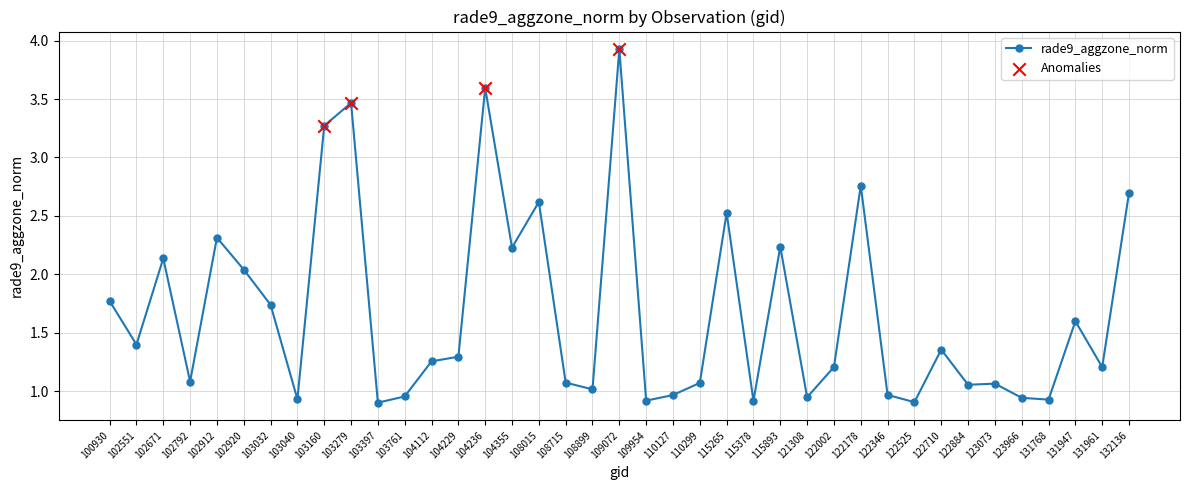

Which has a higher value, 104112 or 109954?

104112